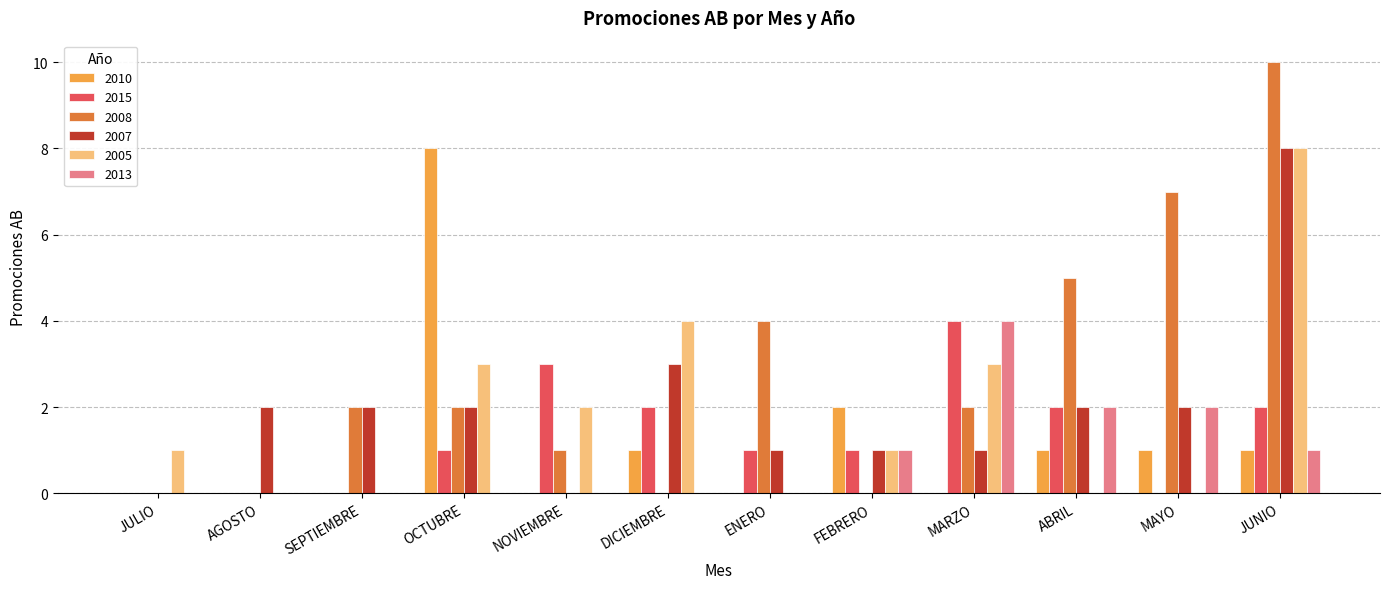

The 2010 series shows 5 at AGOSTO. True or false?

False